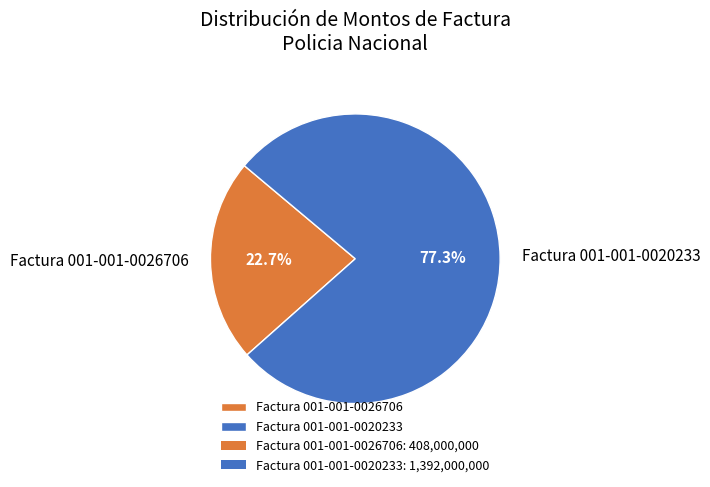

Which slice is the largest?

Factura 001-001-0020233